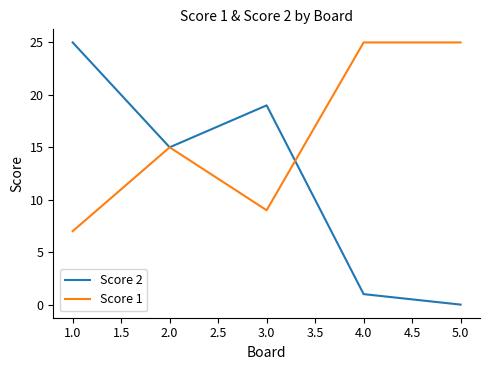

Reading left to right, transcribe all the data shown in this chart.

Score 2: 25	15	19	1	0
Score 1: 7	15	9	25	25